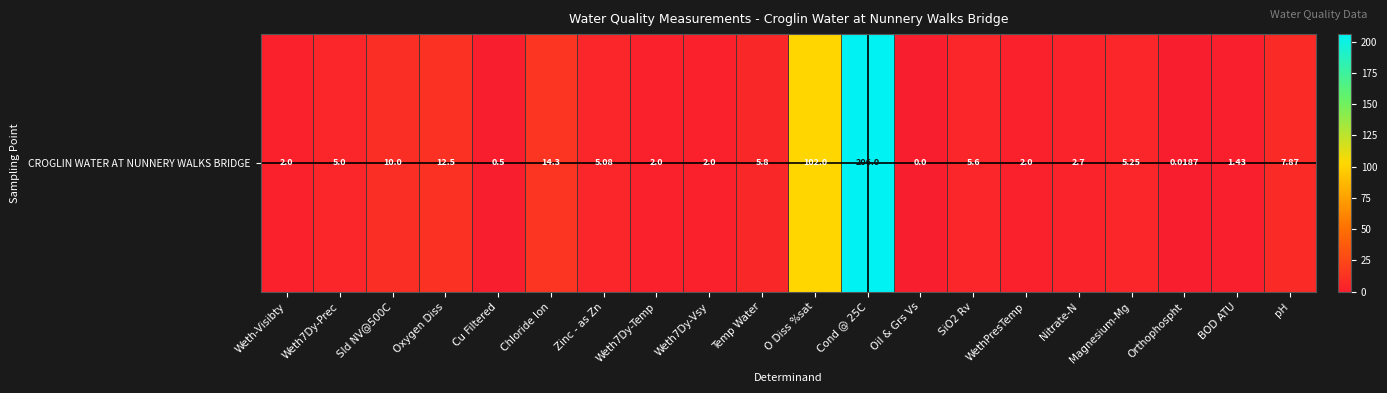

Reading left to right, transcribe all the data shown in this chart.

Weth-Visibty=2.0	Weth7Dy-Prec=5.0	Sld NV@500C=10.0	Oxygen Diss=12.5	Cu Filtered=0.5	Chloride Ion=14.3	Zinc - as Zn=5.1	Weth7Dy-Temp=2.0	Weth7Dy-Vsy=2.0	Temp Water=5.8	O Diss %sat=102.0	Cond @ 25C=206.0	Oil & Grs Vs=0.0	SiO2 Rv=5.6	WethPresTemp=2.0	Nitrate-N=2.7	Magnesium-Mg=5.2	Orthophospht=0.0	BOD ATU=1.4	pH=7.9